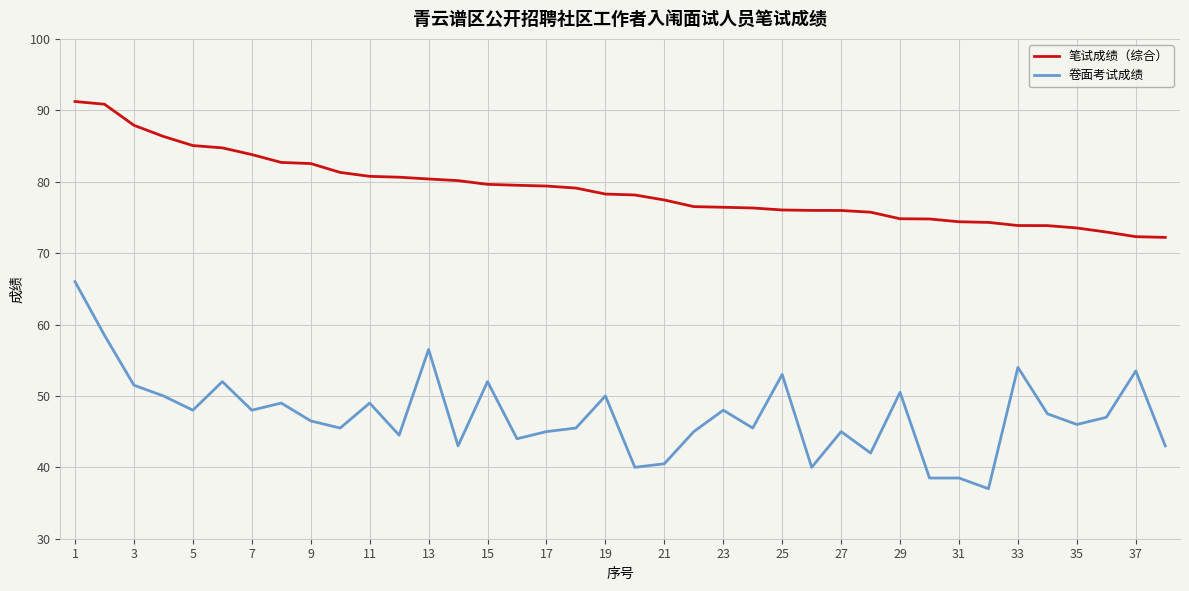

What is the sum of all 卷面考试成绩 values?

1799.0